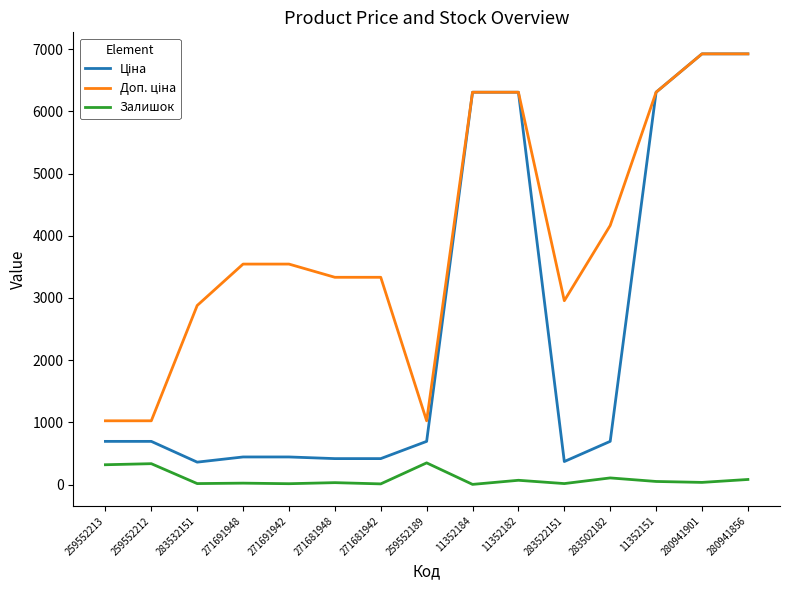

Is it true that Залишок equals 318.0 at 259552213?

True